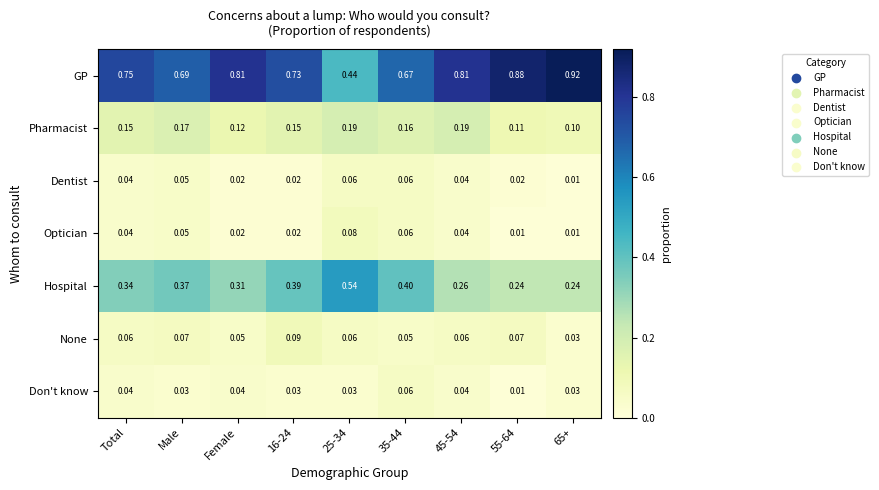

Which series changed the most between 25-34 and 35-44?

GP